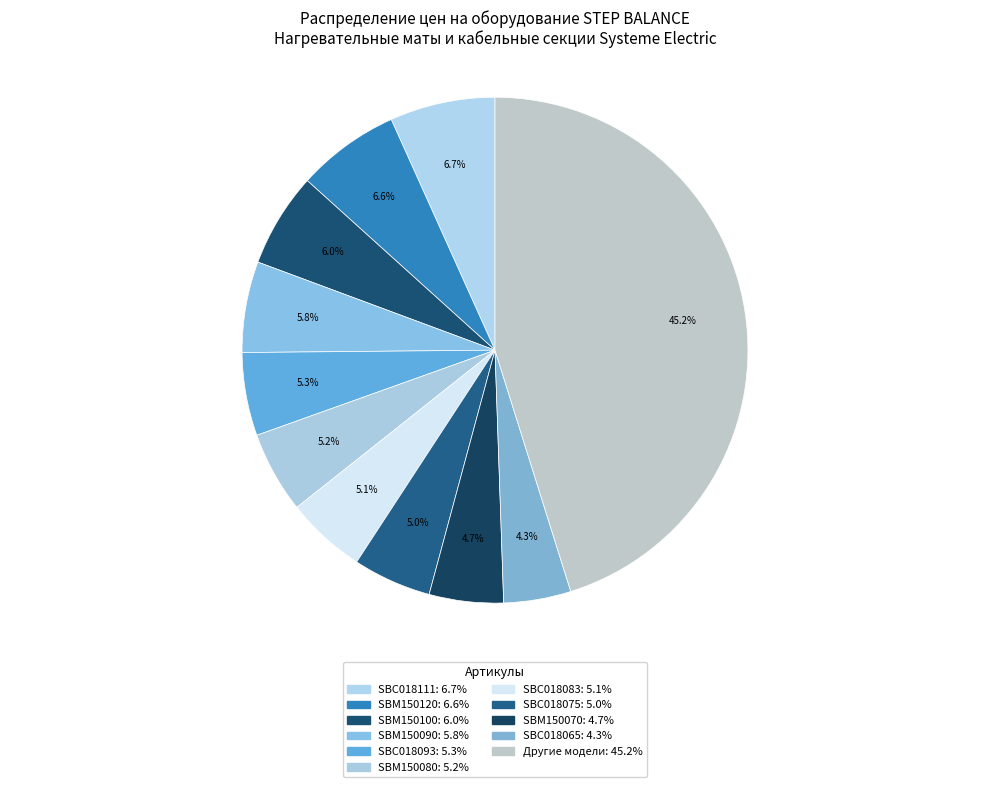

How many segments does this pie chart have?

11